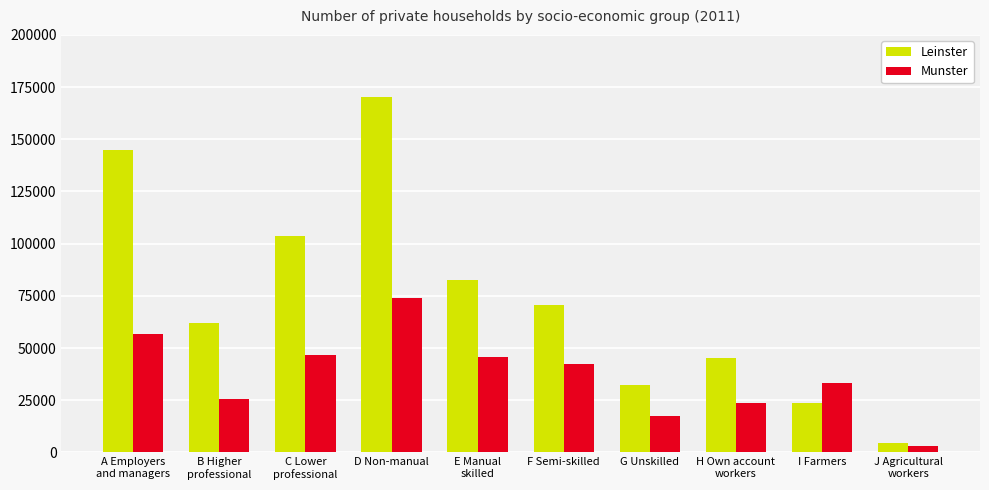

True or false: Leinster has a value of 69992 at D Non-manual.

False